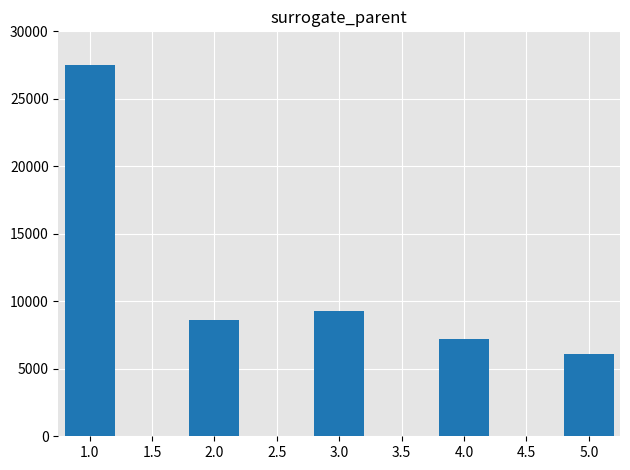

Does the chart contain stacked bars?

No